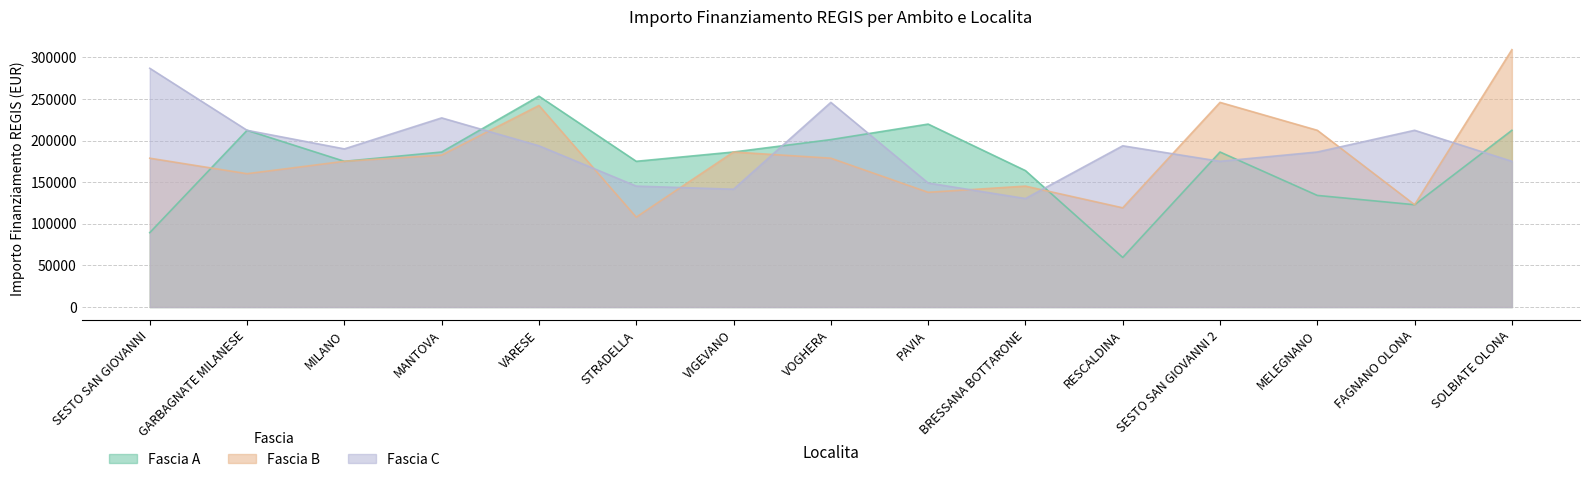

Is the value of Fascia B at SESTO SAN GIOVANNI greater than the value of Fascia A at BRESSANA BOTTARONE?

Yes